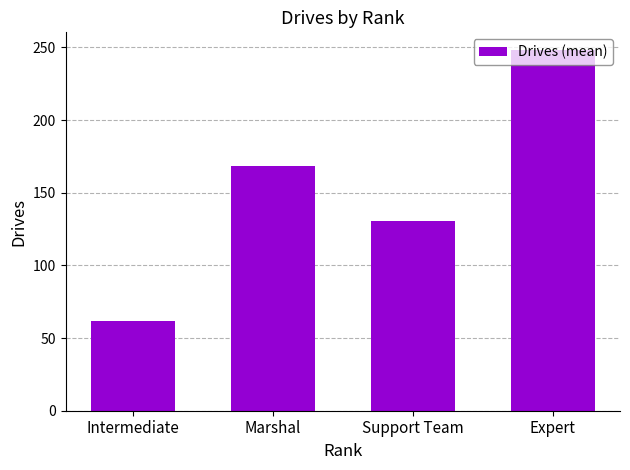

Read the value at Intermediate.

62.0